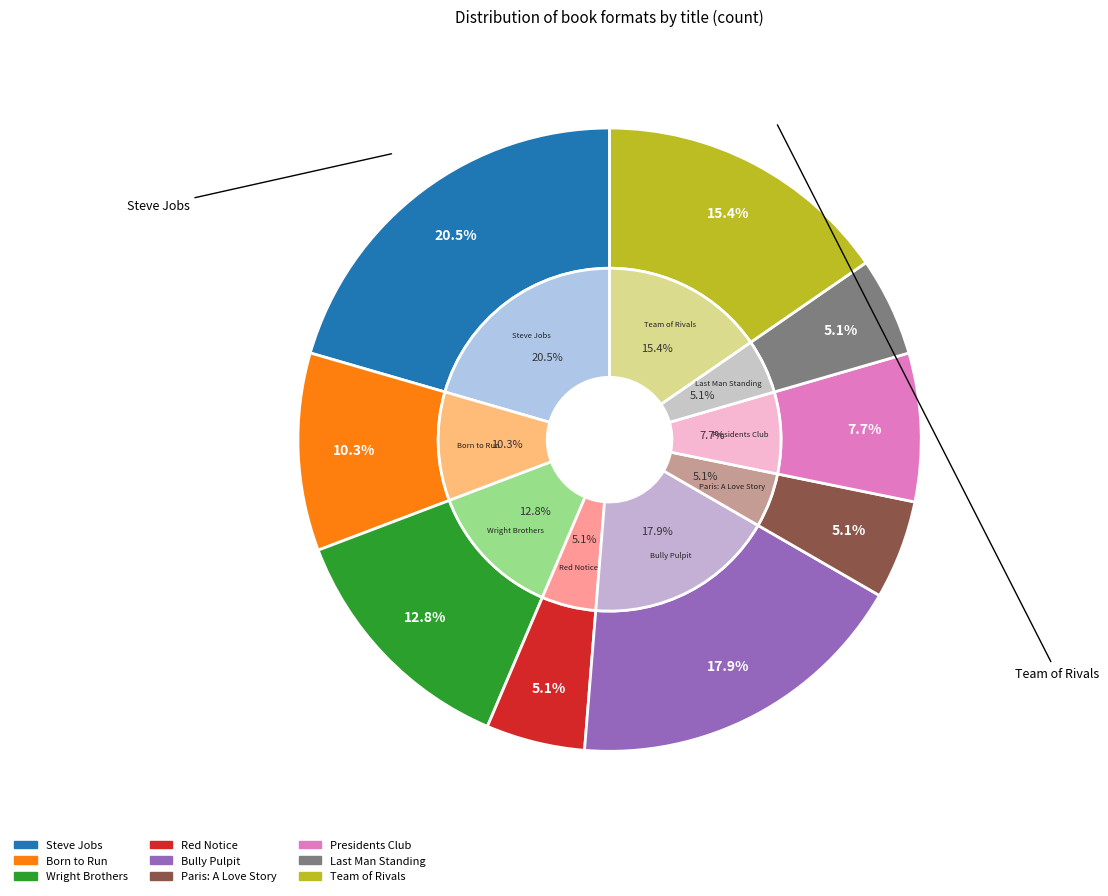

To the nearest percent, what is the combined percentage of Red Notice and Born to Run?

15%